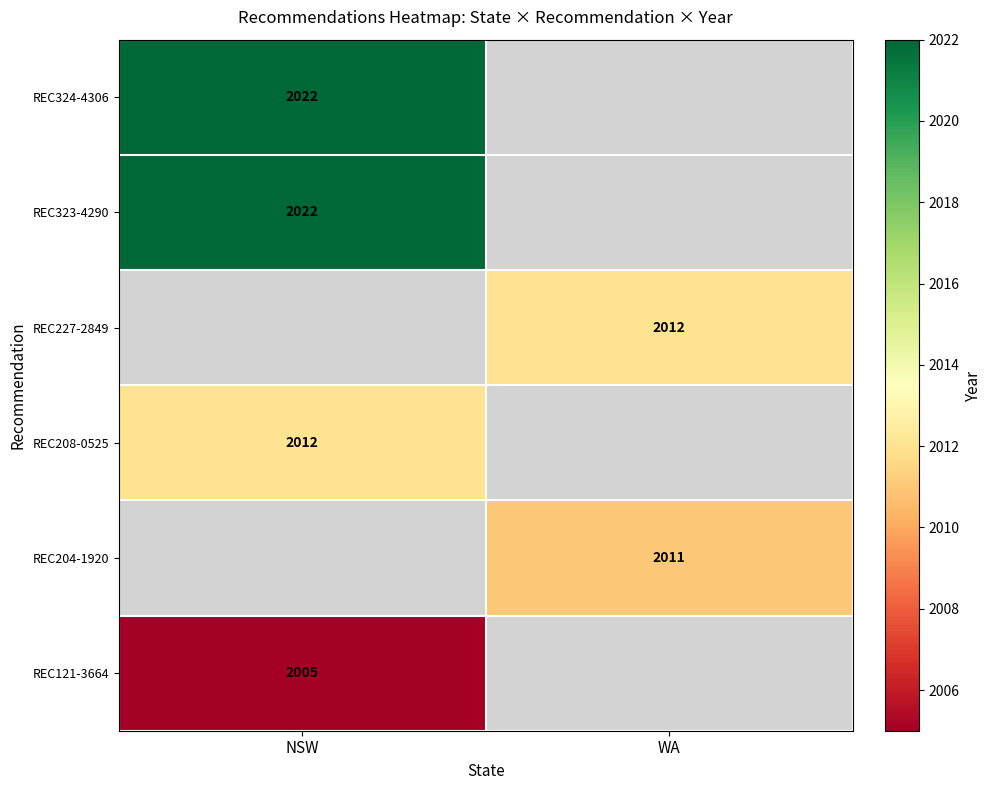

True or false: REC204-1920 has a value of 2755 at WA.

False